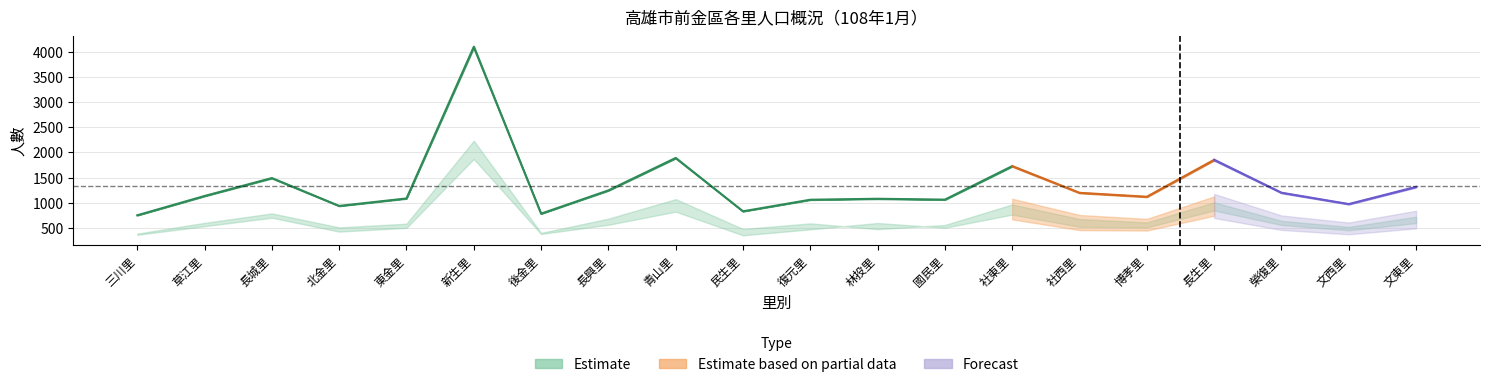

What is the label of the 18th point from the left?

榮復里